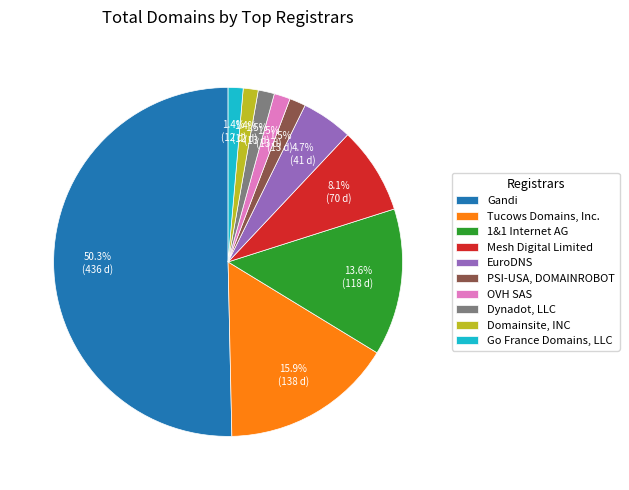

What is the ratio of the value at OVH SAS to the value at Tucows Domains, Inc.?

0.1